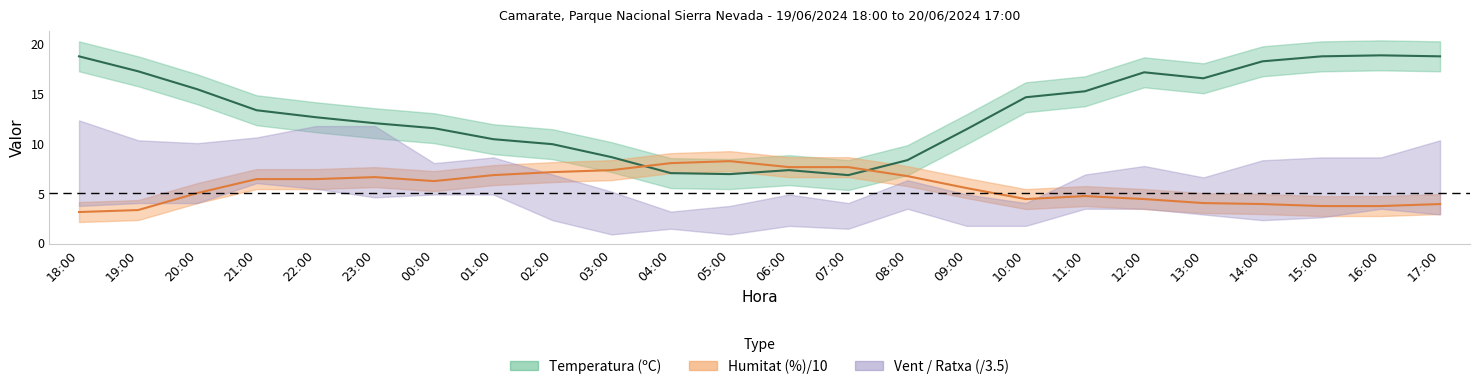

At which category does Temperatura (ºC) reach its first local valley?

05:00